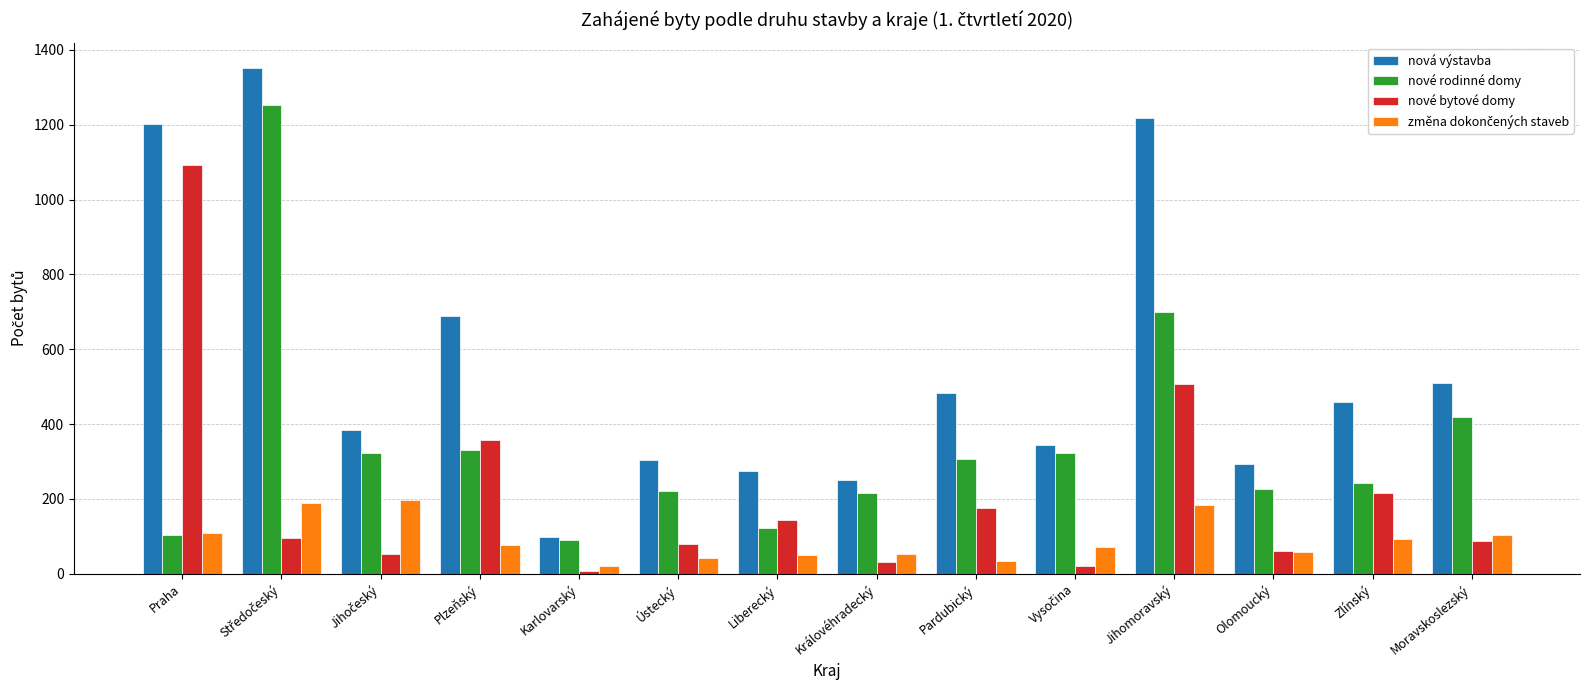

At which label is nová výstavba closest to 725?

Plzeňský